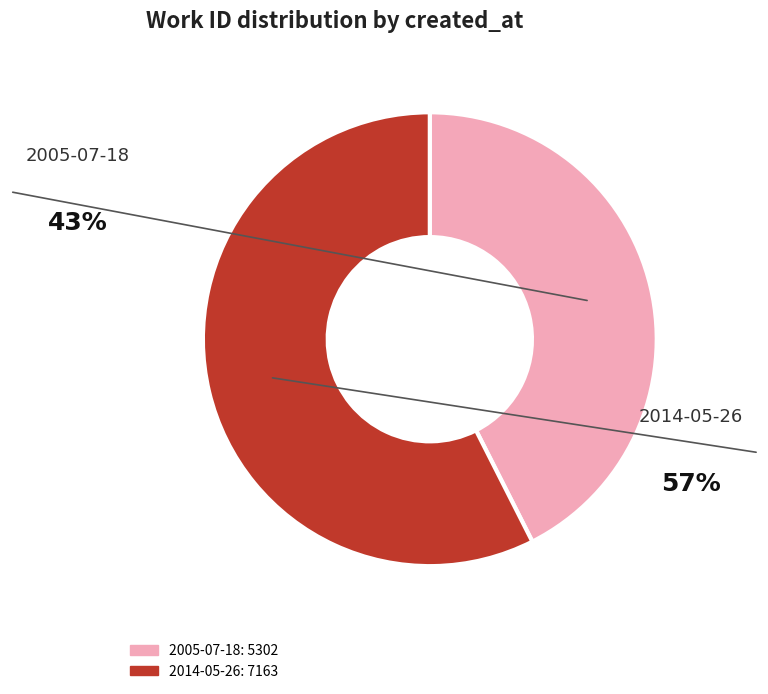

Rank the categories by value from highest to lowest.

2014-05-26 20:18:09 UTC, 2005-07-18 00:00:00 UTC